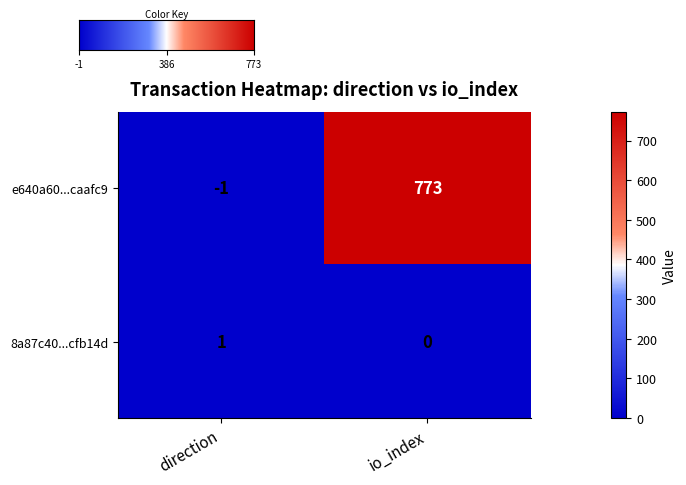

How many data points does each series have?

2